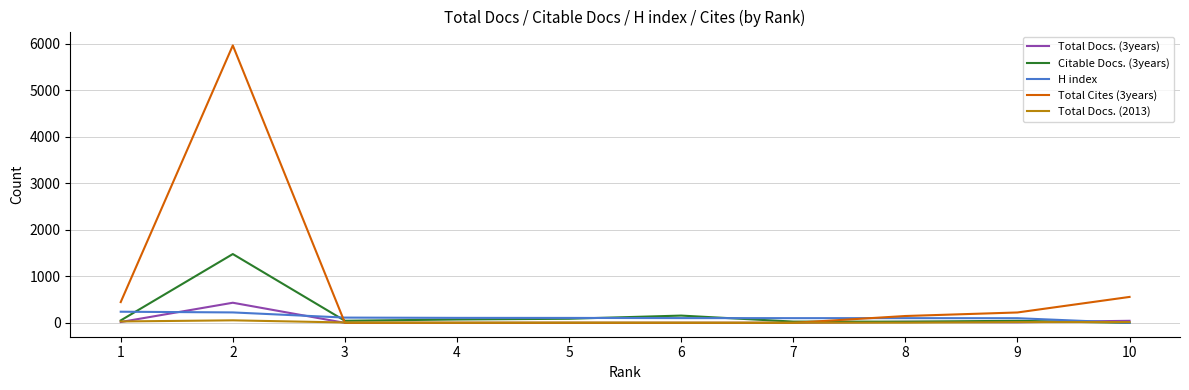

Which series has the largest total across all categories?

Total Cites (3years)